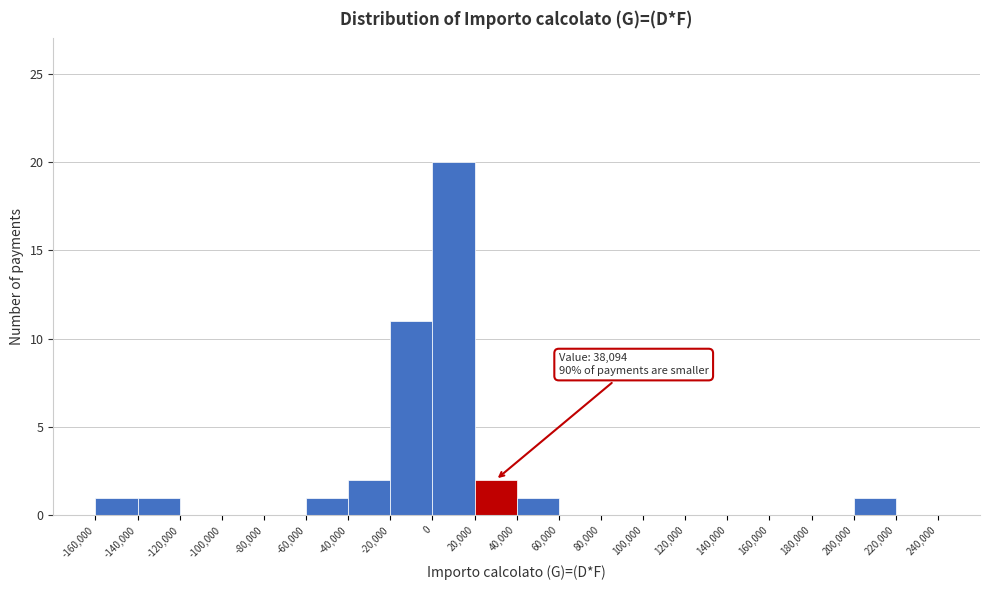

Which range on the x-axis has the tallest bar?

0 to 20,000